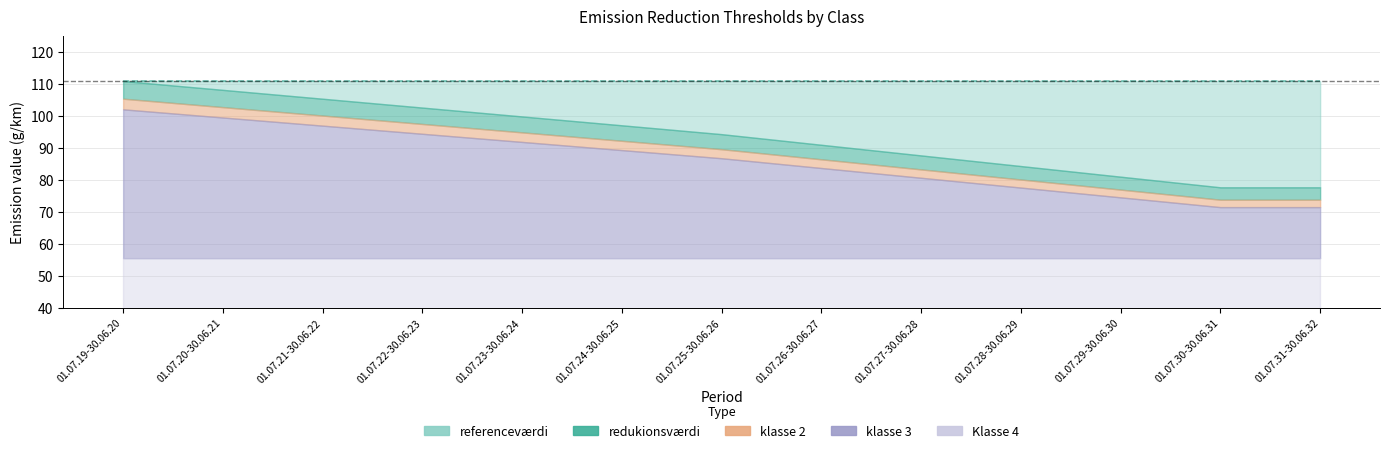

How many data points in redukionsværdi are less than 94?

6